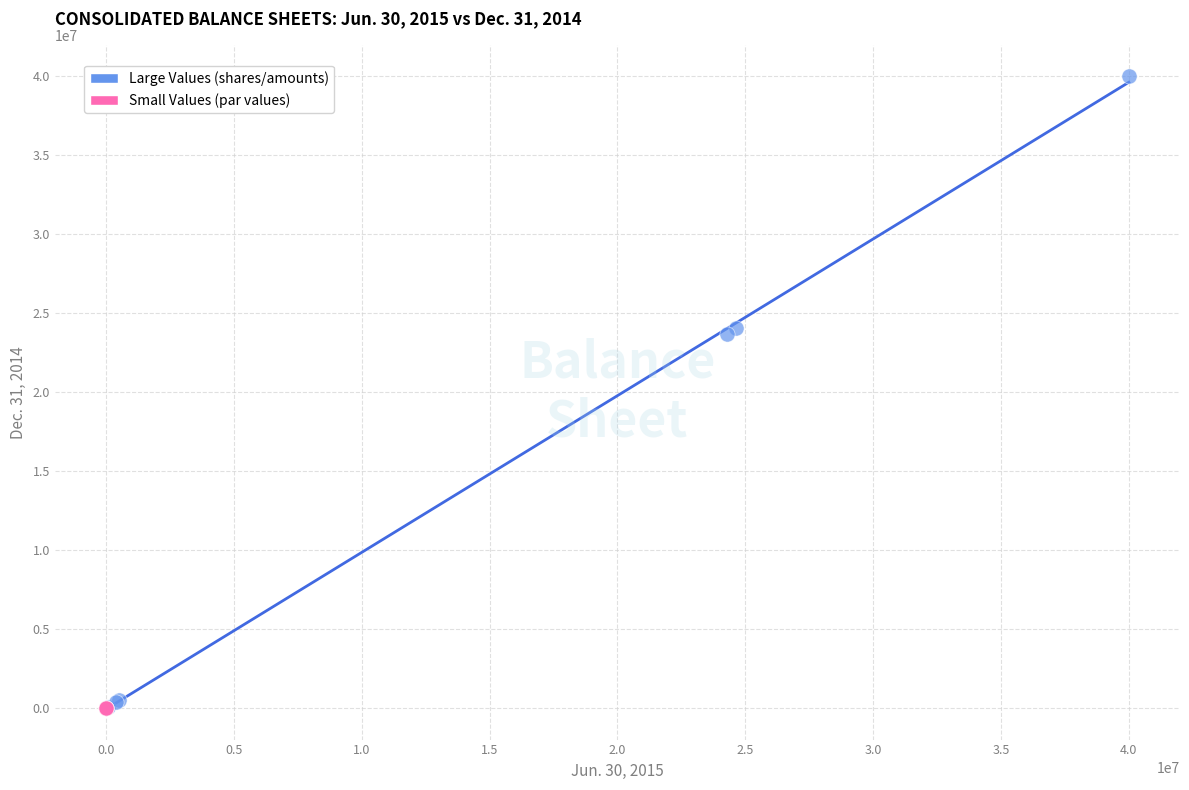

Which series has the widest spread of Y values?

Large Values (shares/amounts)